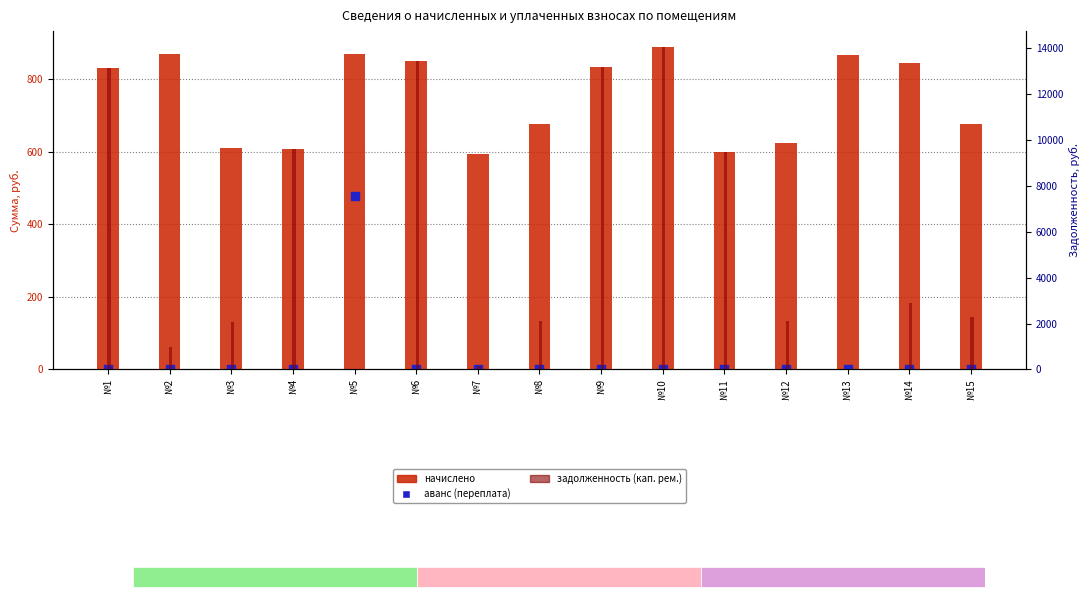

At which category is the sum across all series the highest?

№10